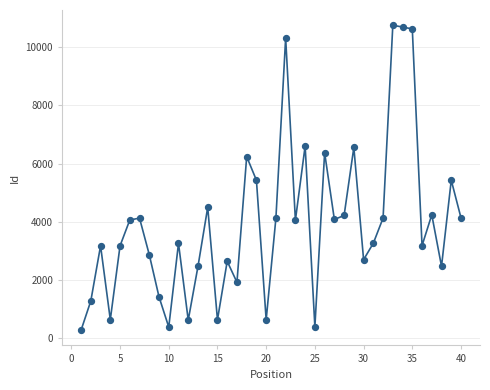

What is the range of Y values (max minus min)?

10471